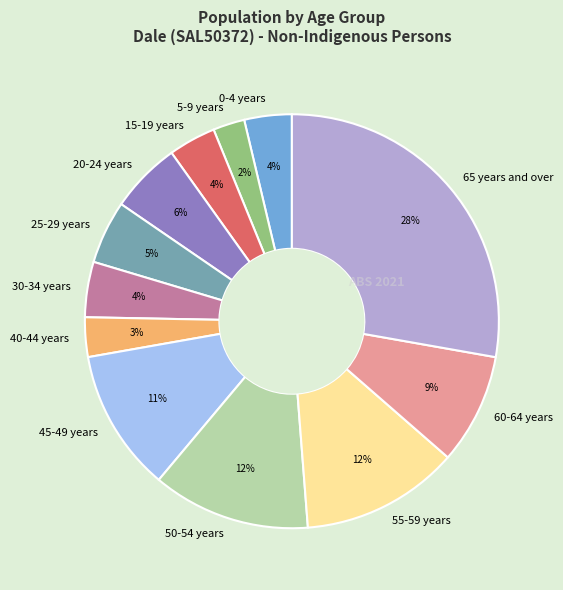

What percentage is the 45-49 years slice, to the nearest percent?

11%